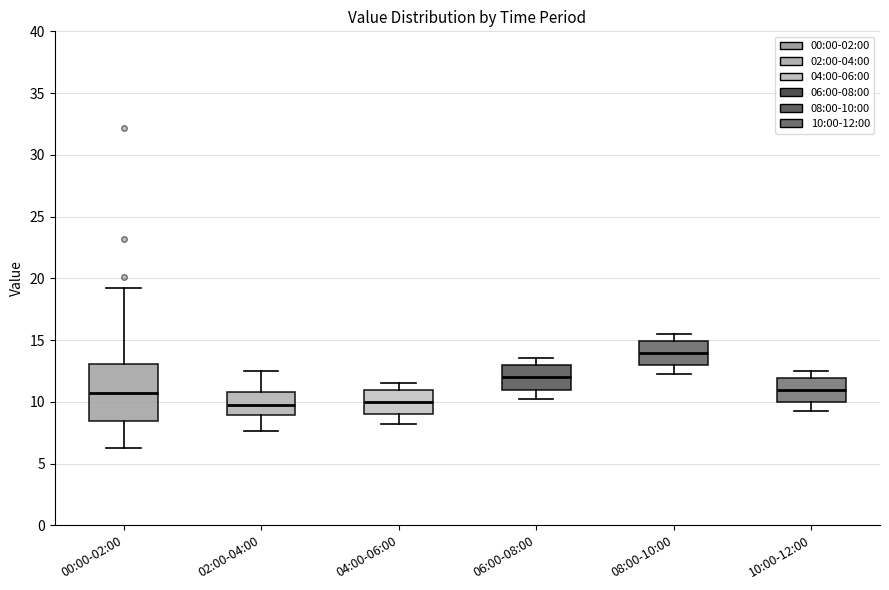

Reading left to right, transcribe this box plot: for each box, give where its median line is, the range the box spans, and where its two whiskers end, as read against the y-axis. The values are not printed on the chart, so give them approximately, as read against the axis.

00:00-02:00: median 10.5, box 8.5 to 13.0, whiskers 6.5 to 19.0
02:00-04:00: median 9.5, box 9.0 to 11.0, whiskers 7.5 to 12.5
04:00-06:00: median 10.0, box 9.0 to 11.0, whiskers 8.0 to 11.5
06:00-08:00: median 12.0, box 11.0 to 13.0, whiskers 10.0 to 13.5
08:00-10:00: median 14.0, box 13.0 to 15.0, whiskers 12.0 to 15.5
10:00-12:00: median 11.0, box 10.0 to 12.0, whiskers 9.0 to 12.5